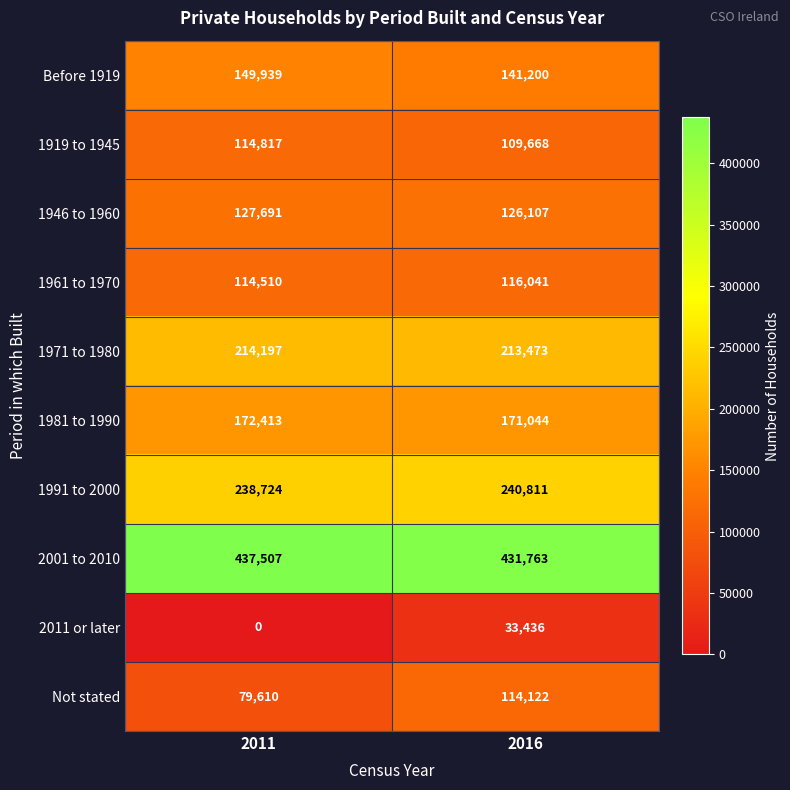

Count the number of data series in this chart.

10